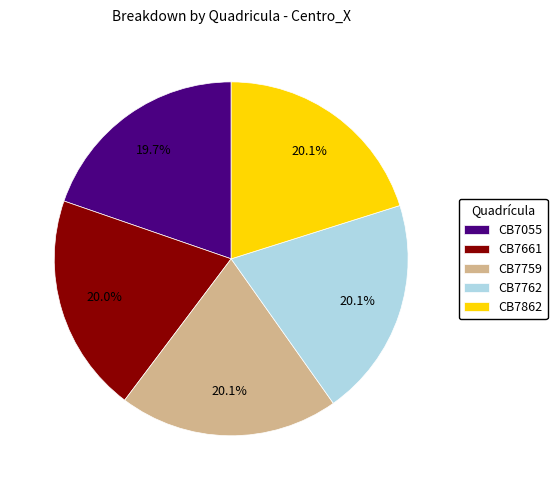

Combined, what portion of the pie is CB7862 and CB7055?

39.8%